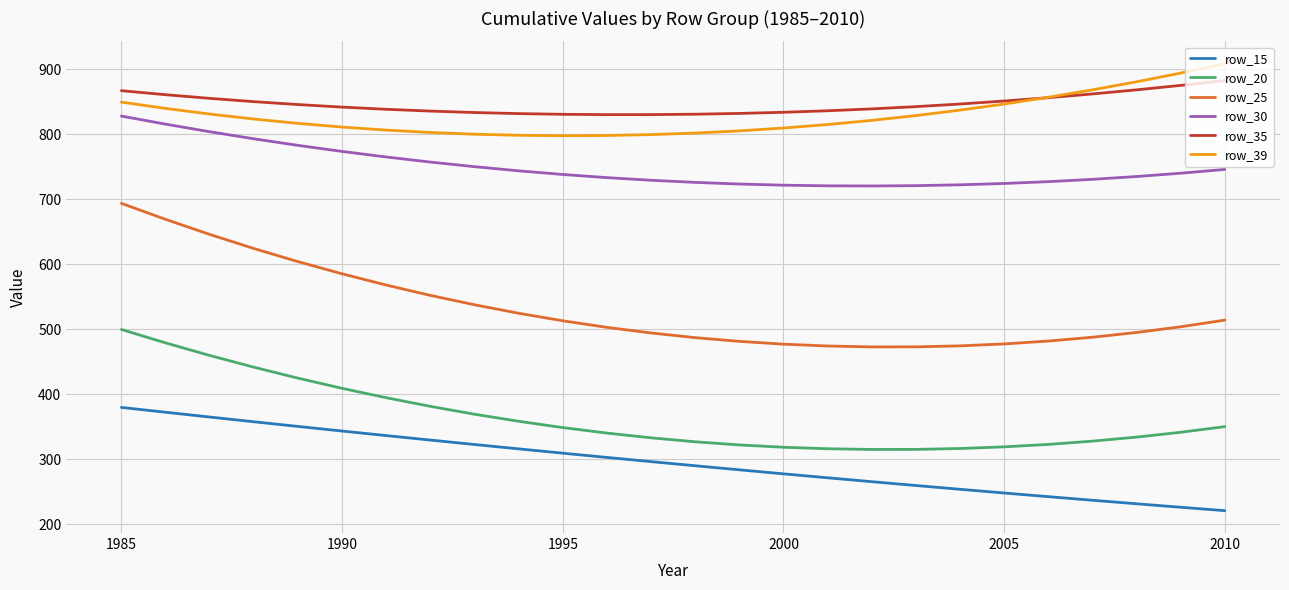

What is the smallest value displayed?

221.1